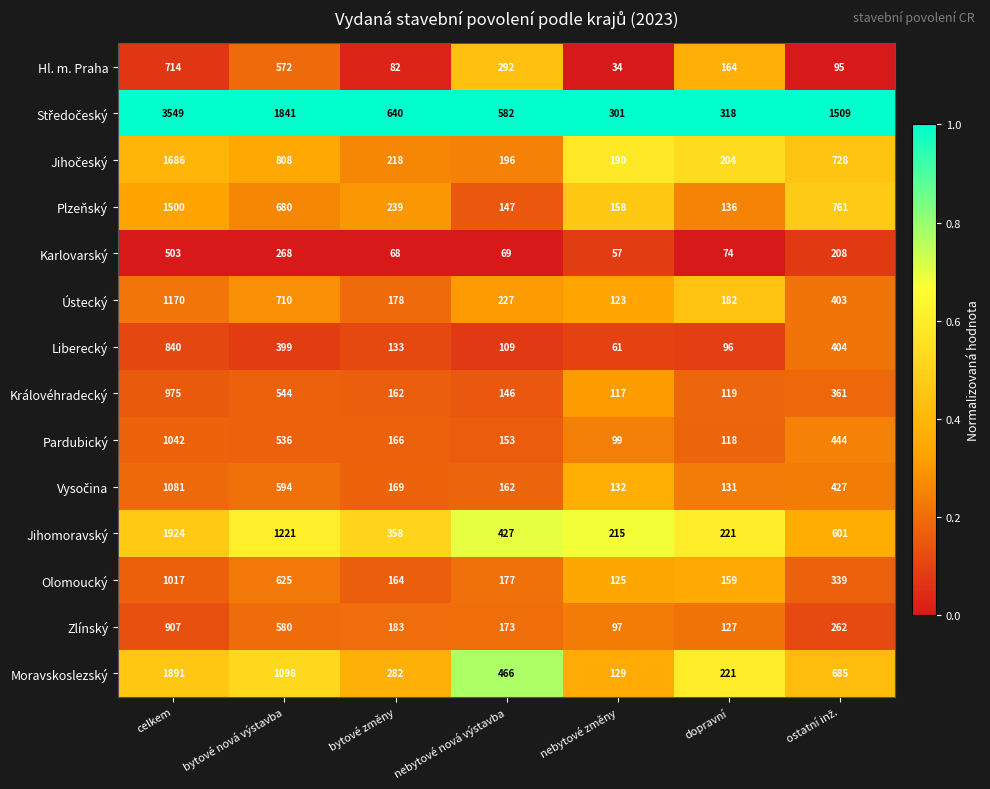

Where is Olomoucký nearest to the value 571?

bytové nová výstavba